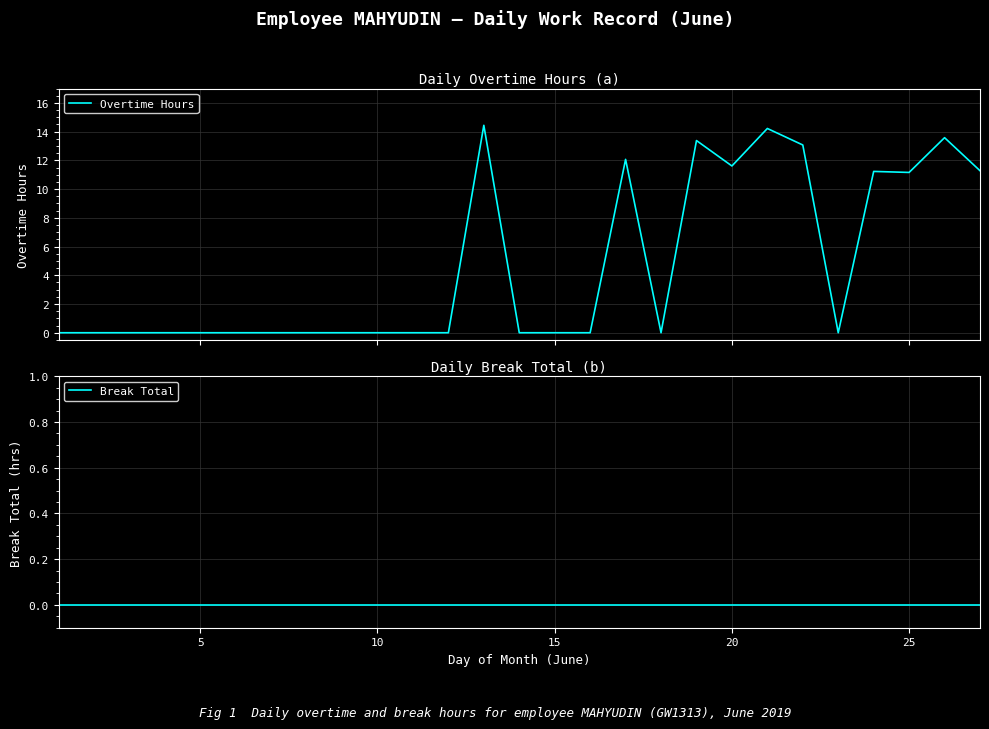

True or false: Overtime Hours and Break Total intersect in this chart.

False